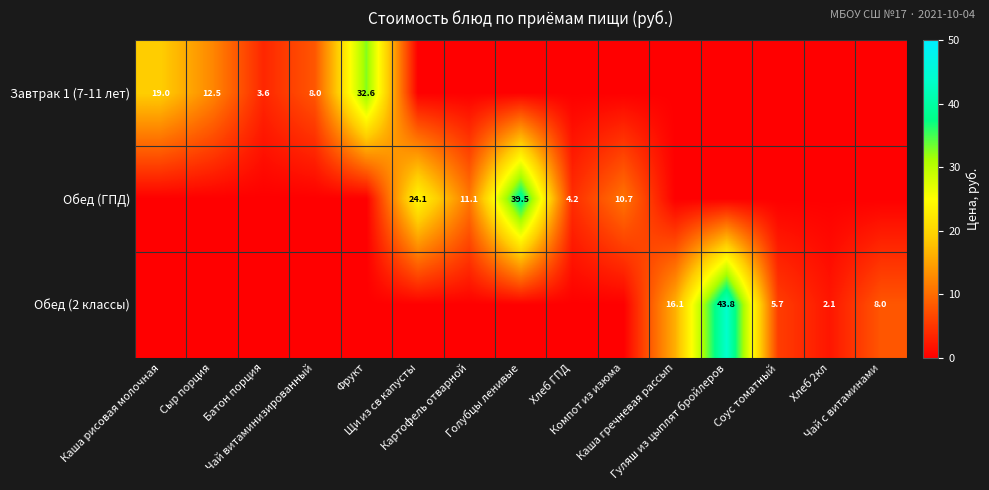

True or false: Обед (ГПД) has a value of 0.0 at Сыр порция.

True